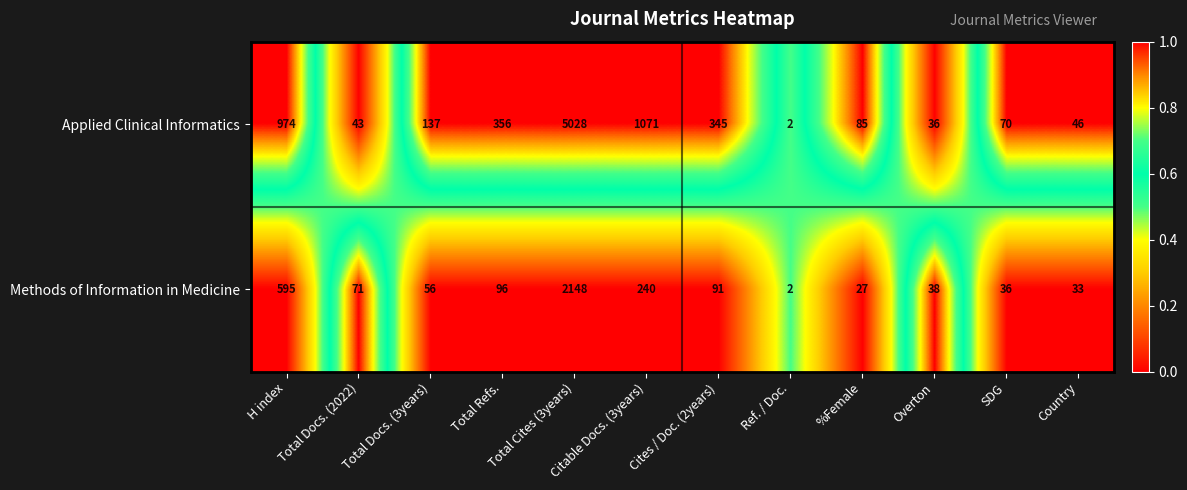

Which series has the largest total across all categories?

Applied Clinical Informatics